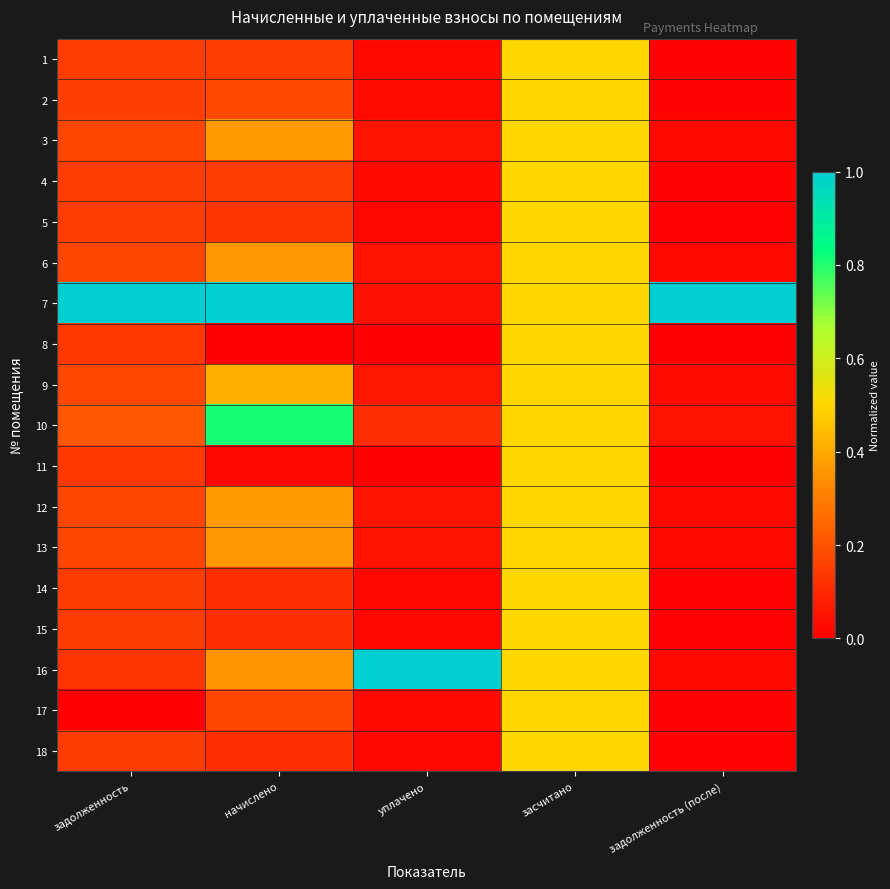

Count the number of categories in the chart.

5